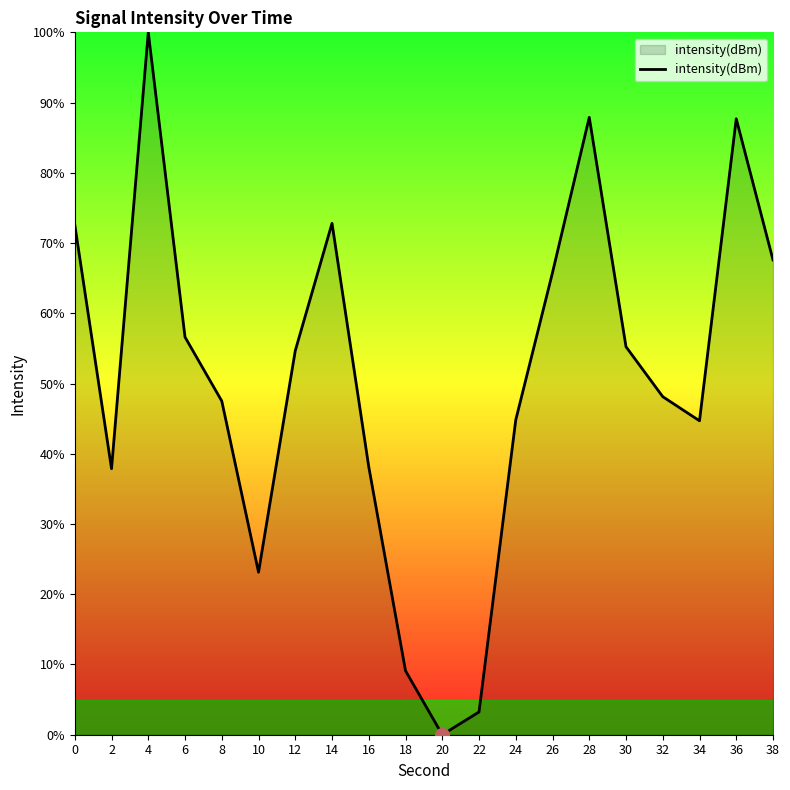

Approximately how many times larger is the value at 6 compared to 28?

0.6